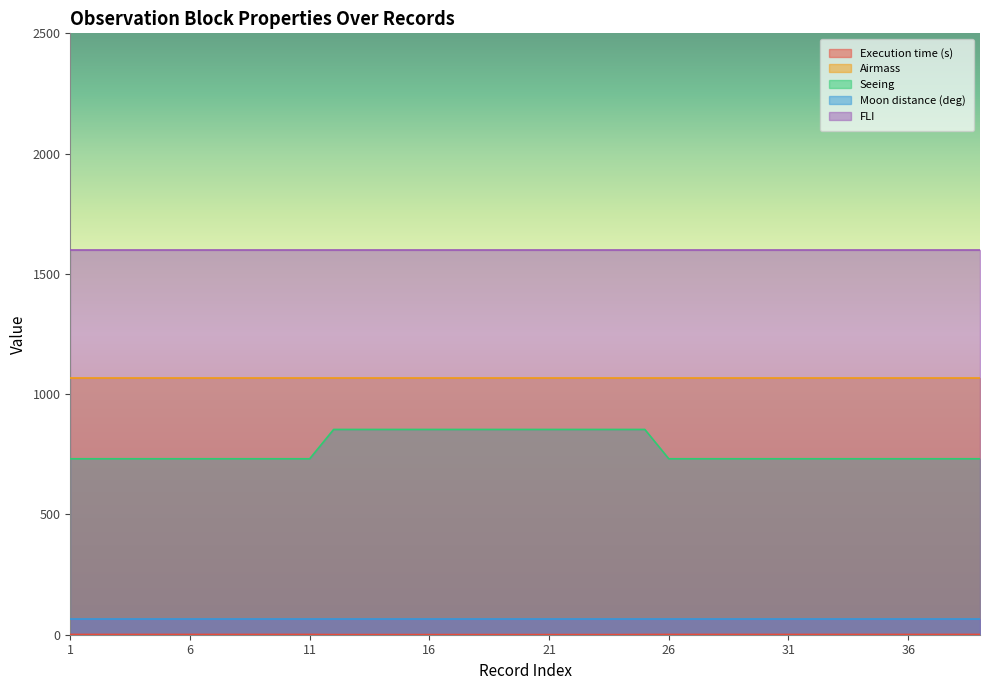

At which label is Moon distance (deg) closest to 30?

1